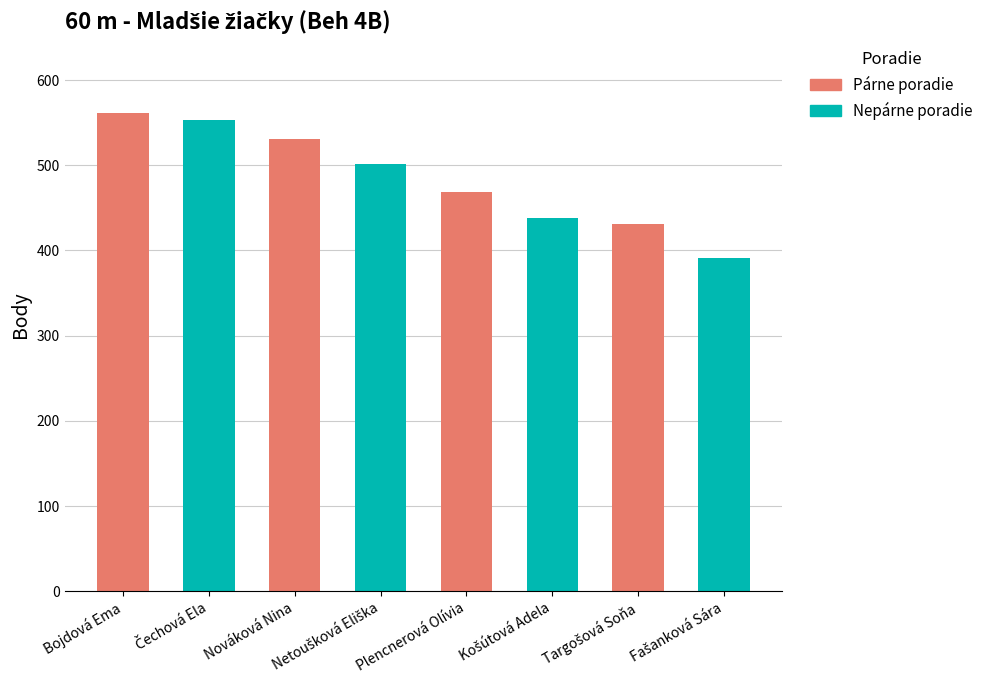

Is it true that the value at Targošová Soňa is 291?

False